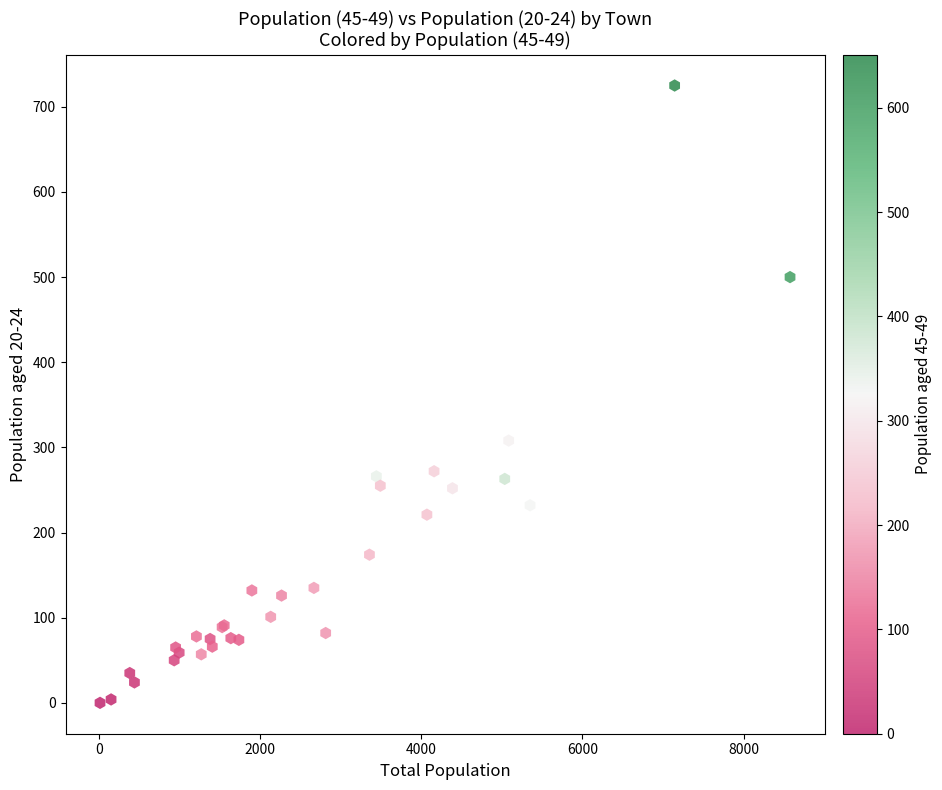

What Y value in the scatter plot is closest to 362?

308